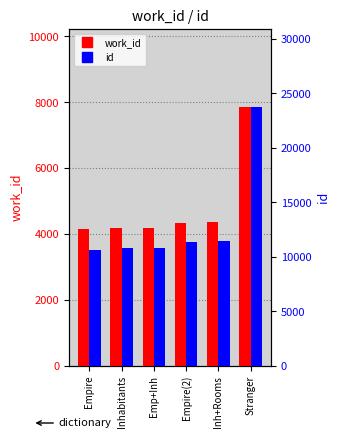

What is the difference between the maximum and minimum values in the id series?

13132